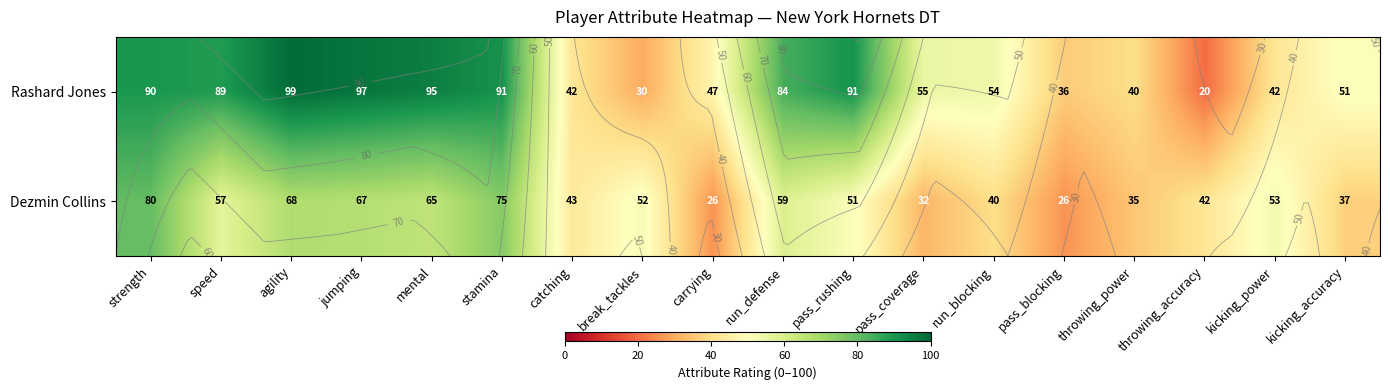

At which category is the sum across all series the highest?

strength